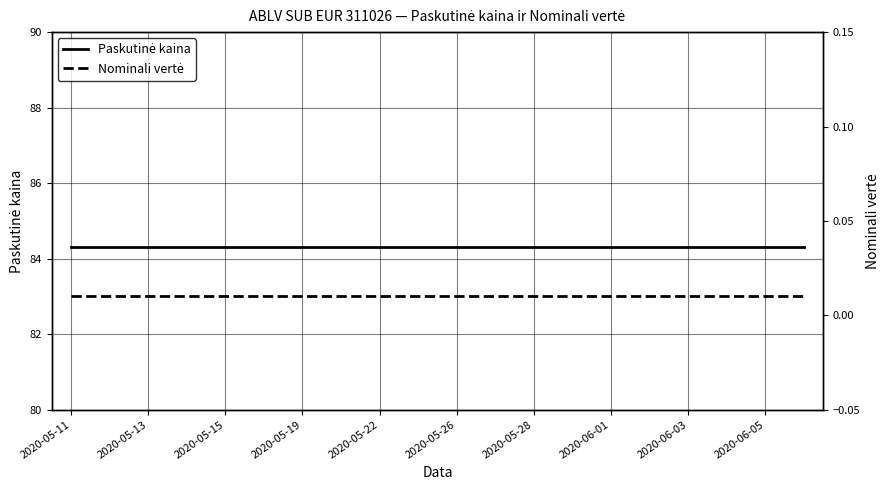

At which label is Paskutinė kaina closest to 84?

2020-05-11